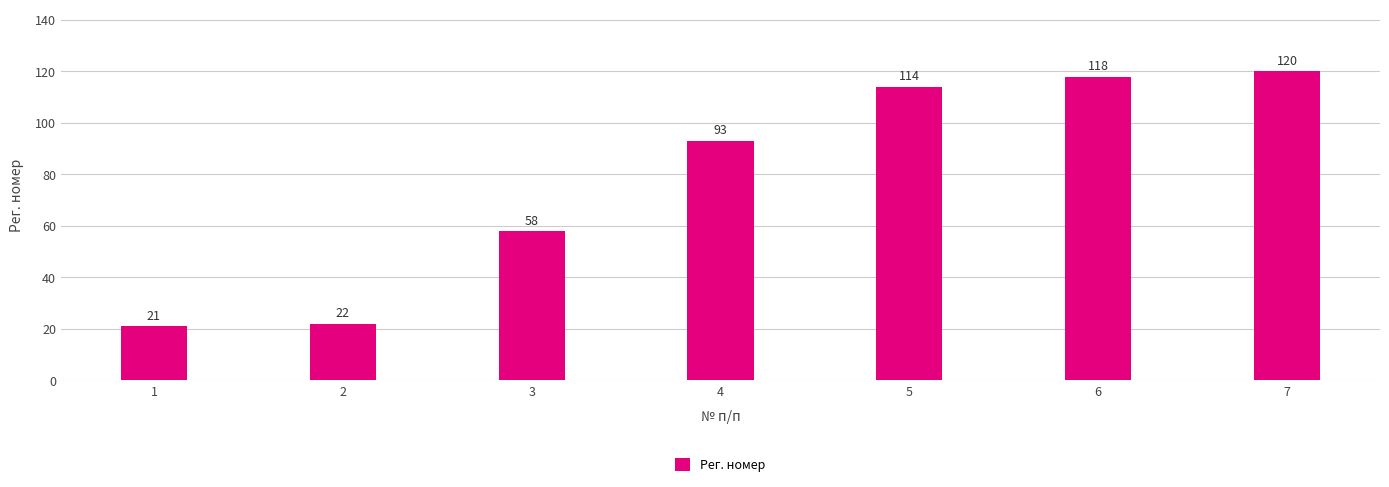

List the labels in order of value, largest first.

7, 6, 5, 4, 3, 2, 1